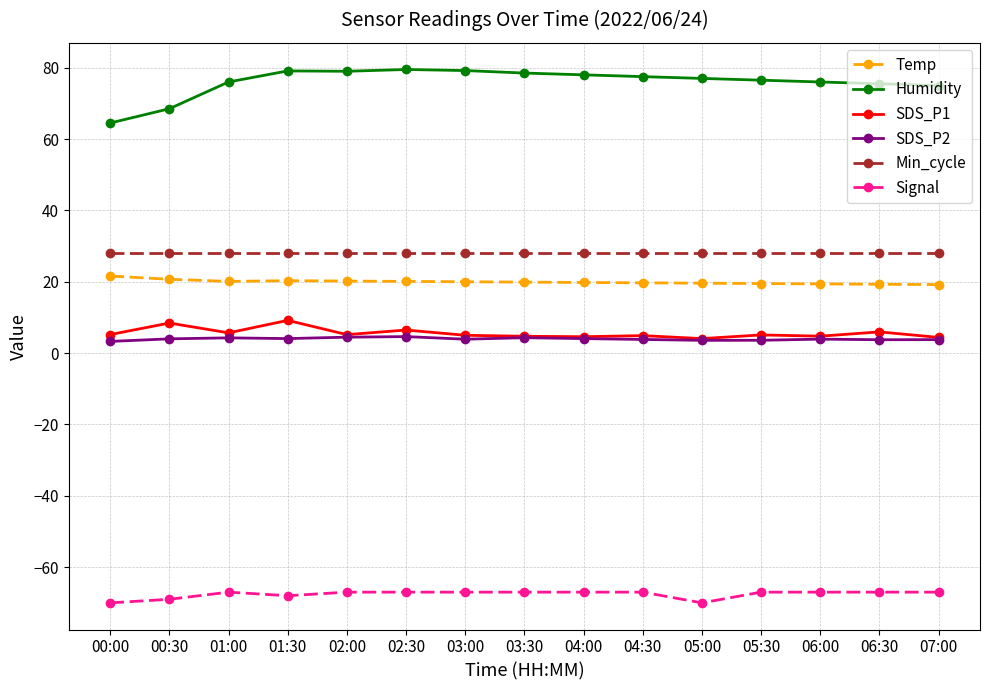

True or false: Humidity and Signal cross at least once.

False